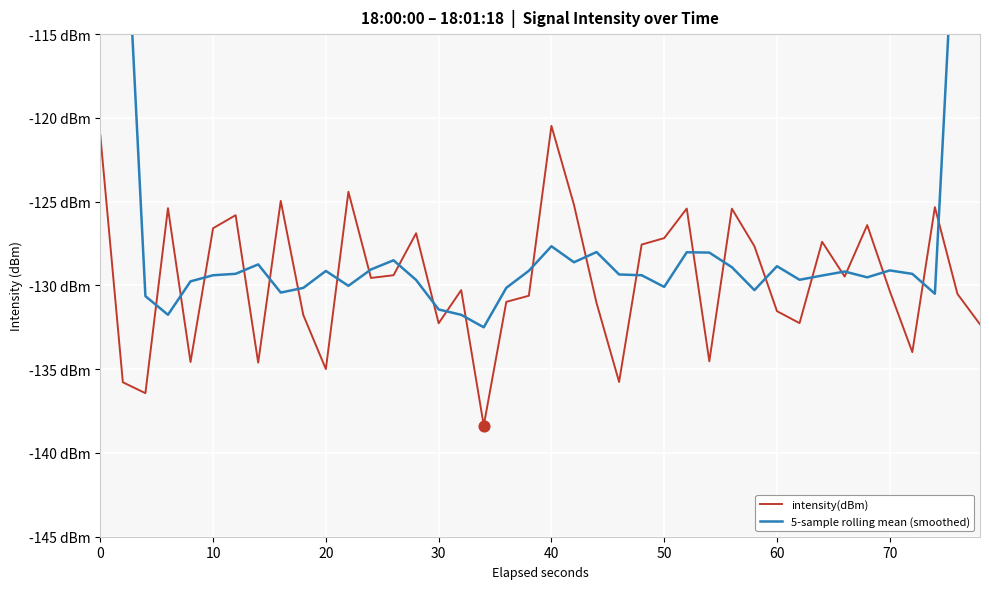

Which series has the largest Y range (max minus min)?

5-sample rolling mean (smoothed)